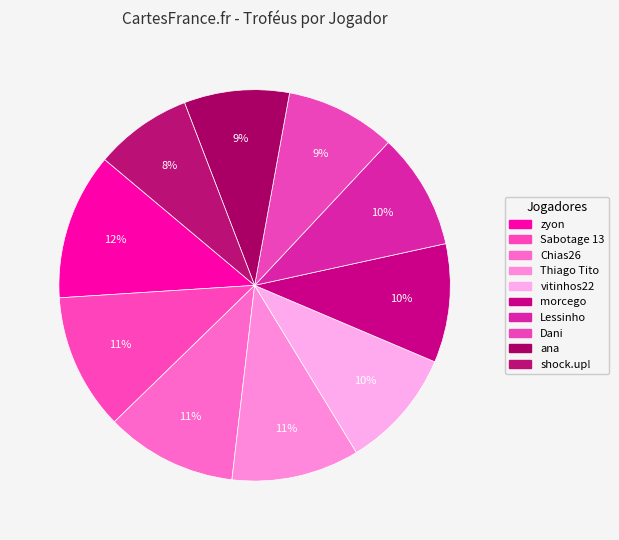

What is the largest slice in the pie chart?

zyon